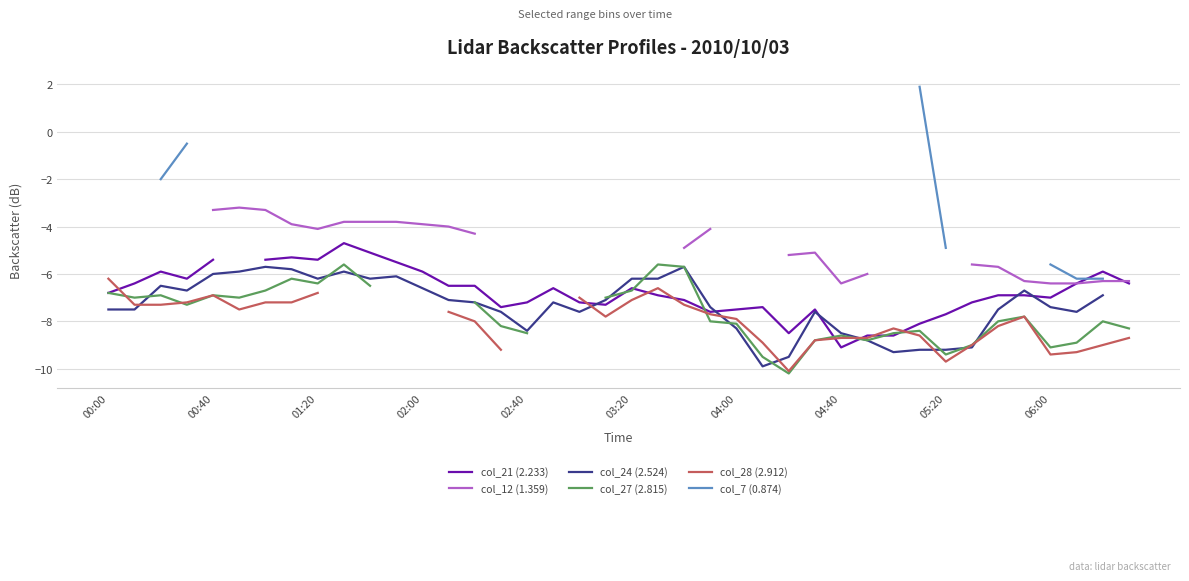

Is it true that col_21 (2.233) equals -3.5 at 04:00?

False